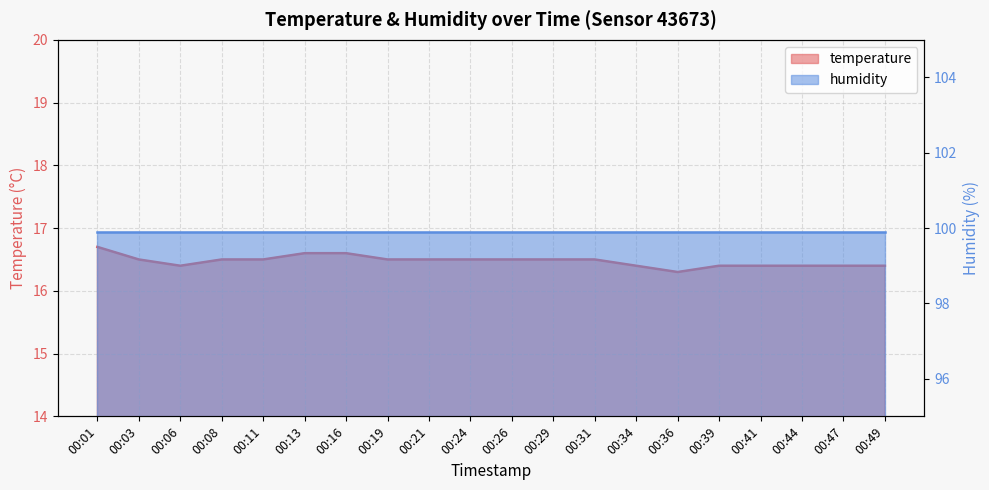

True or false: the data has more than 1 interior local peaks.

False